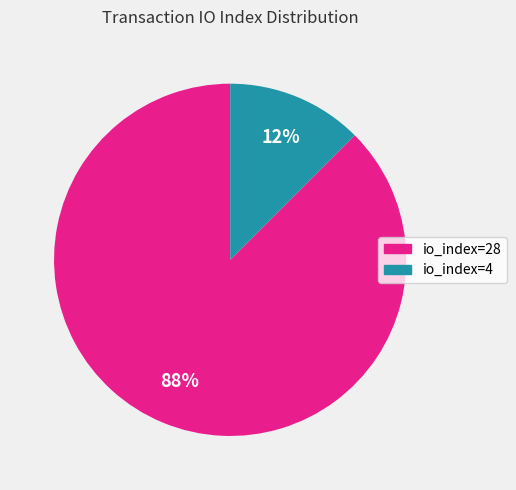

True or false: io_index=4 accounts for 12% of the total.

True